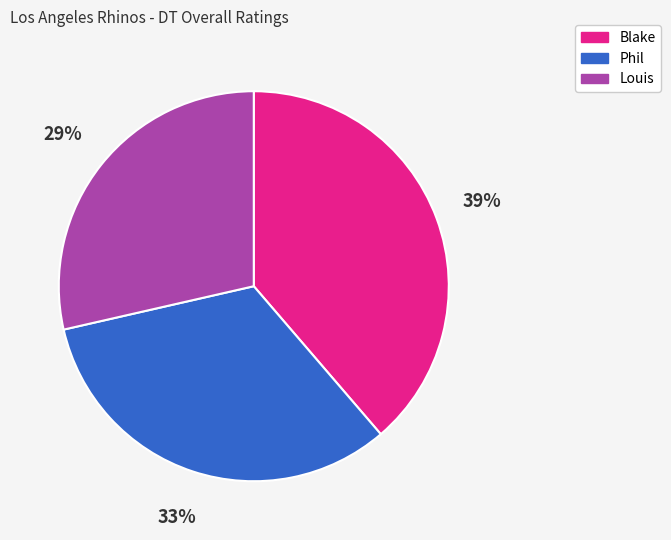

To the nearest percent, what is the difference between the Louis and Phil slice percentages?

4%